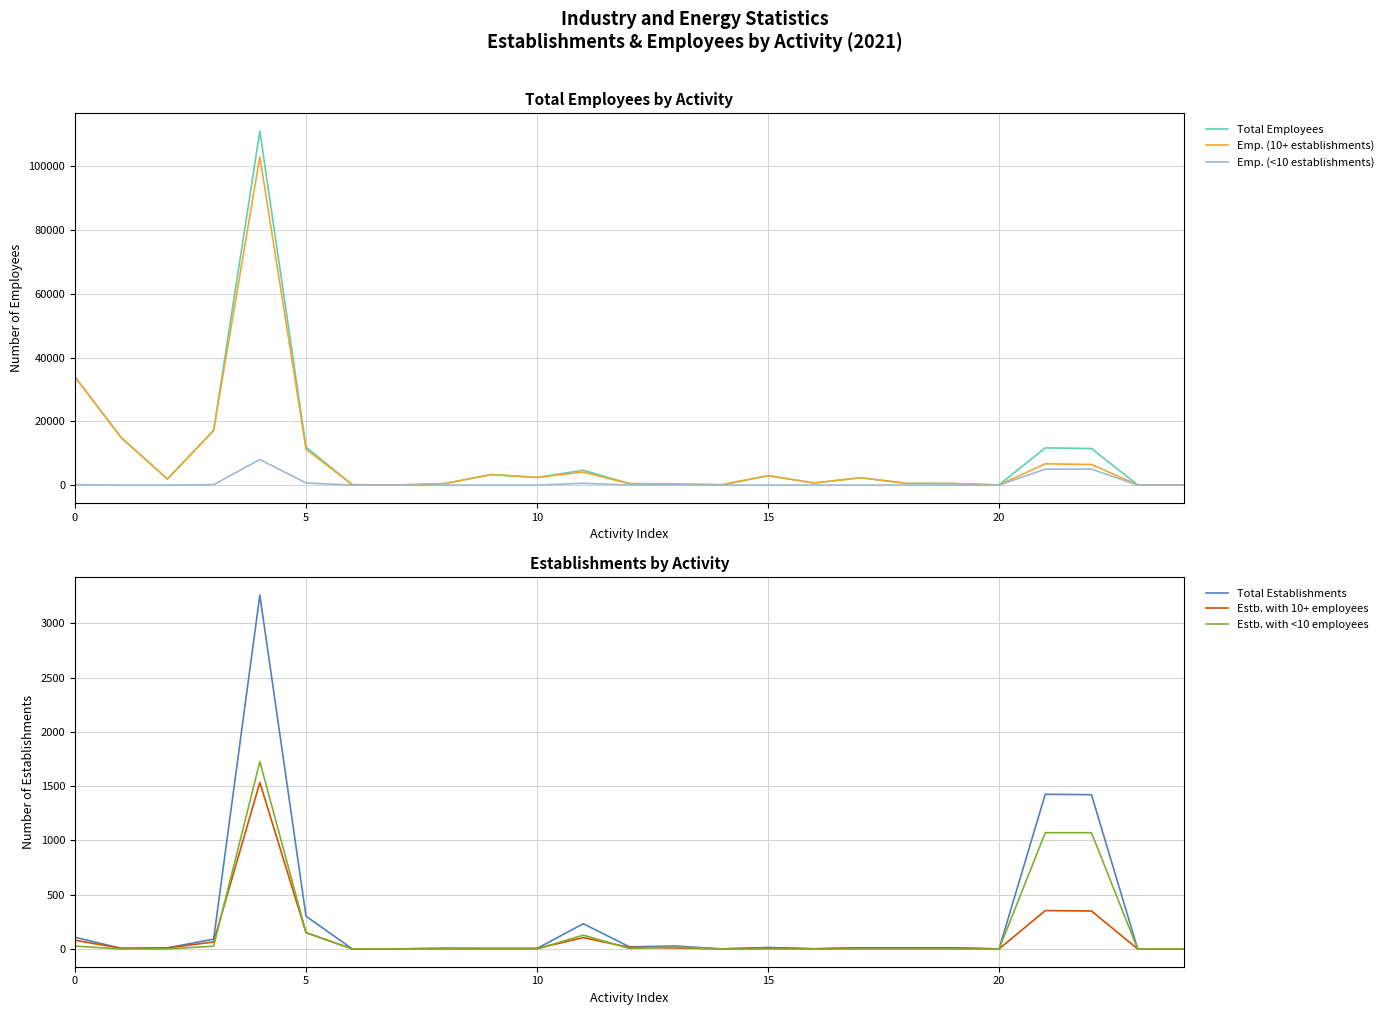

After their last crossing, which series has the higher values: Estb. with <10 employees or Estb. with 10+ employees?

Estb. with 10+ employees